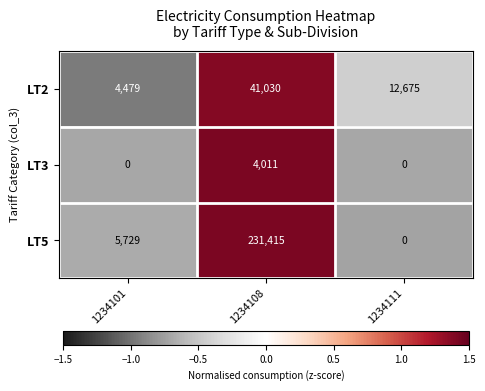

List the series in order of their peak value, lowest first.

LT3, LT2, LT5